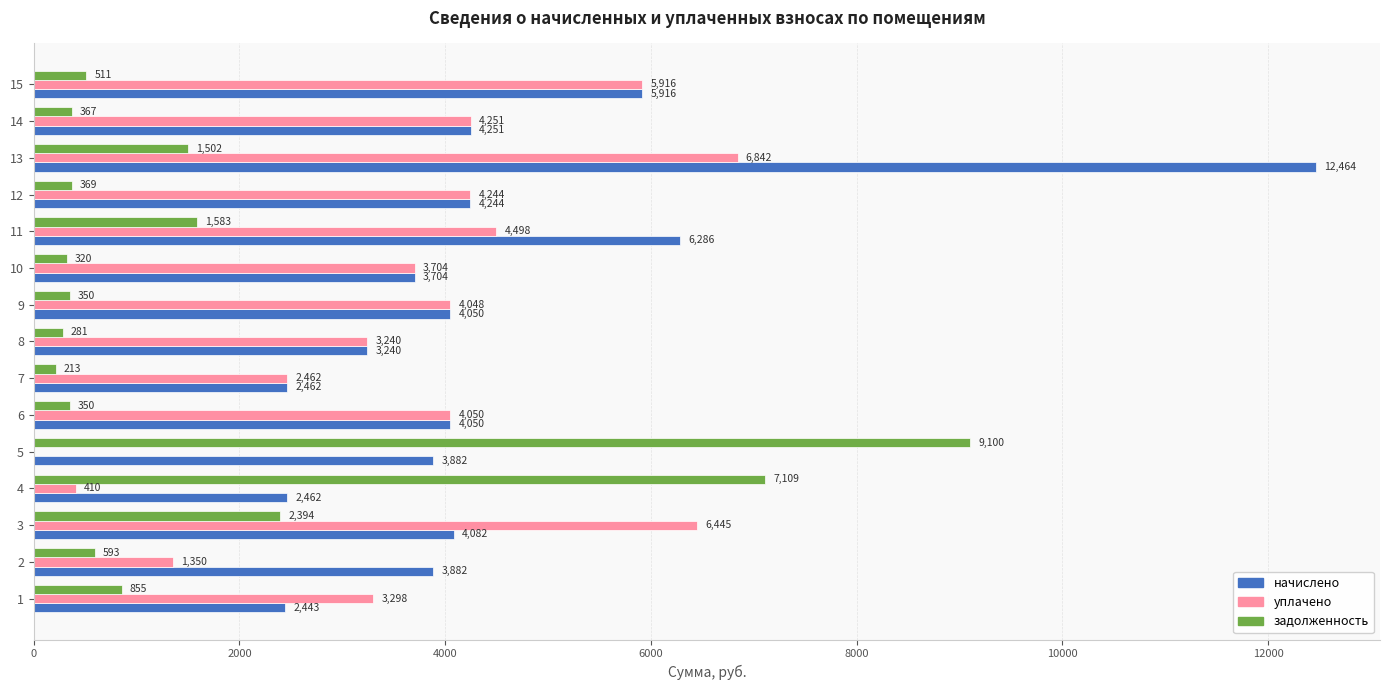

The value of задолженность at 13 is 1502.5. True or false?

True